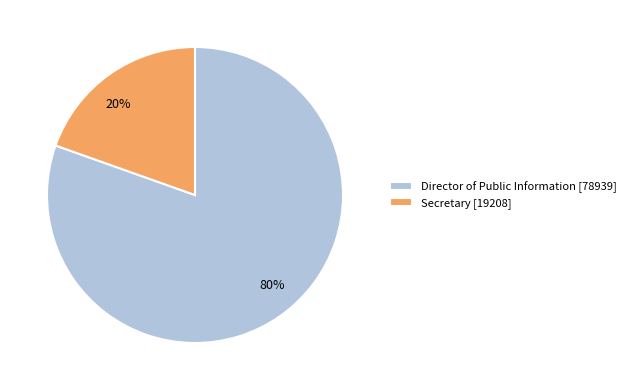

Rank the categories by value from highest to lowest.

Director of Public Information, Secretary